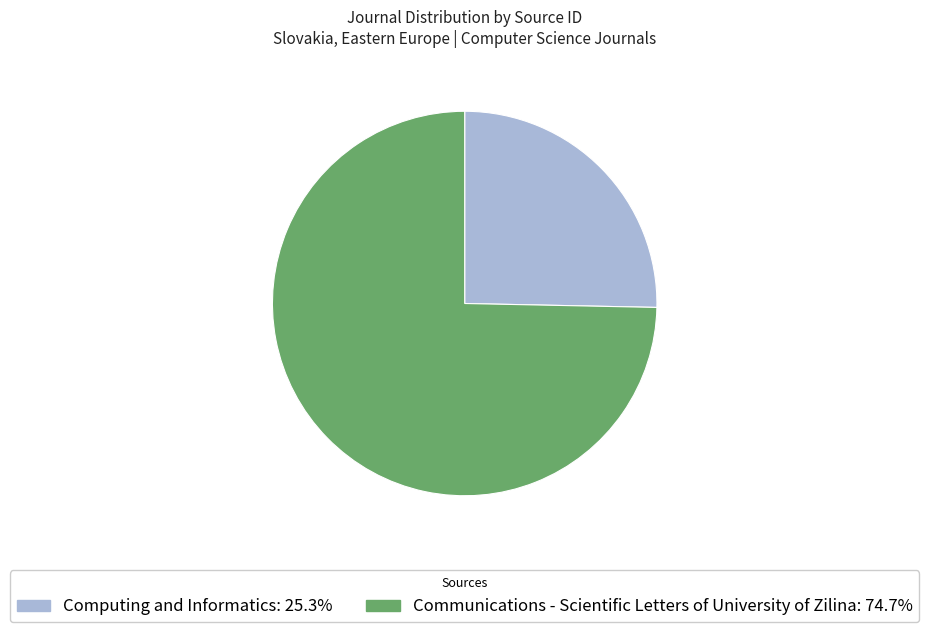

Is there a majority slice in this chart?

Yes